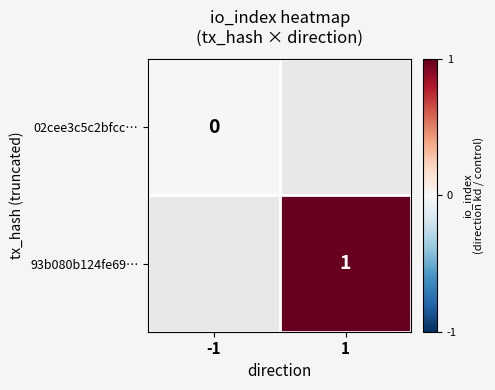

The 93b080b124fe69… series shows 1 at 1. True or false?

True